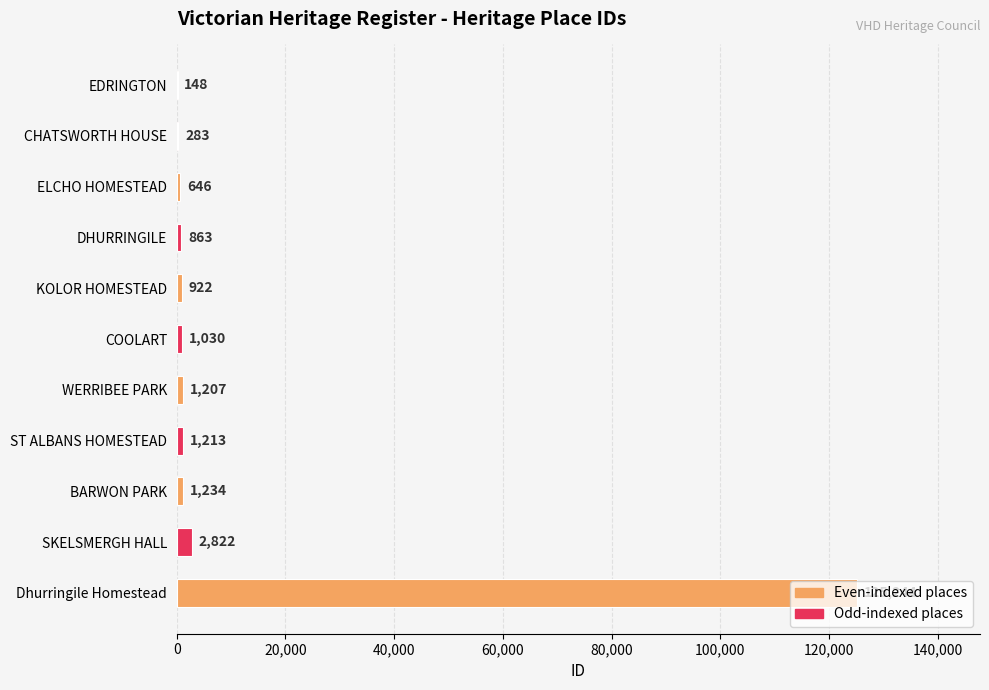

The value at ELCHO HOMESTEAD is 646. True or false?

True